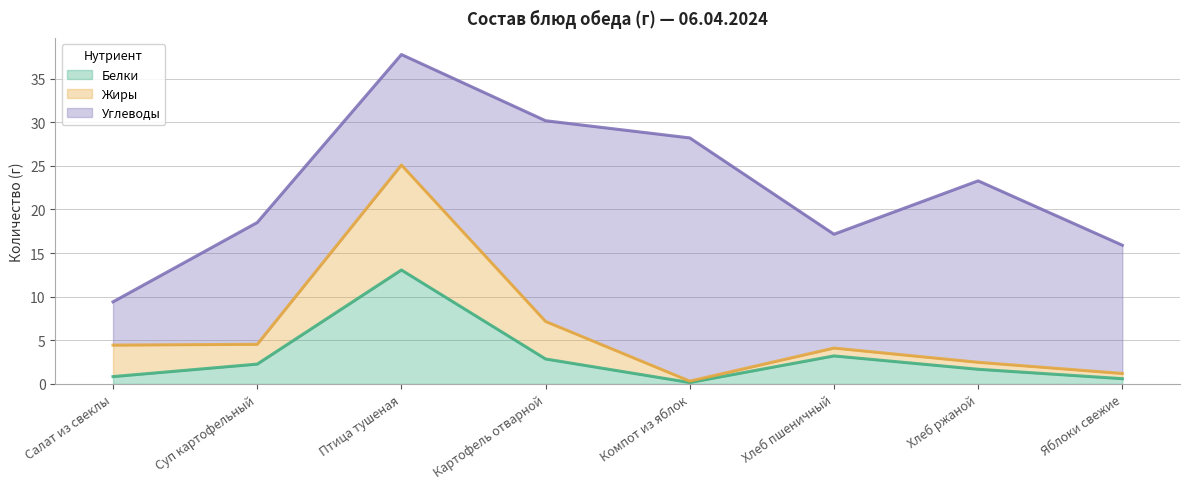

At which category is the sum across all series the highest?

Птица тушеная